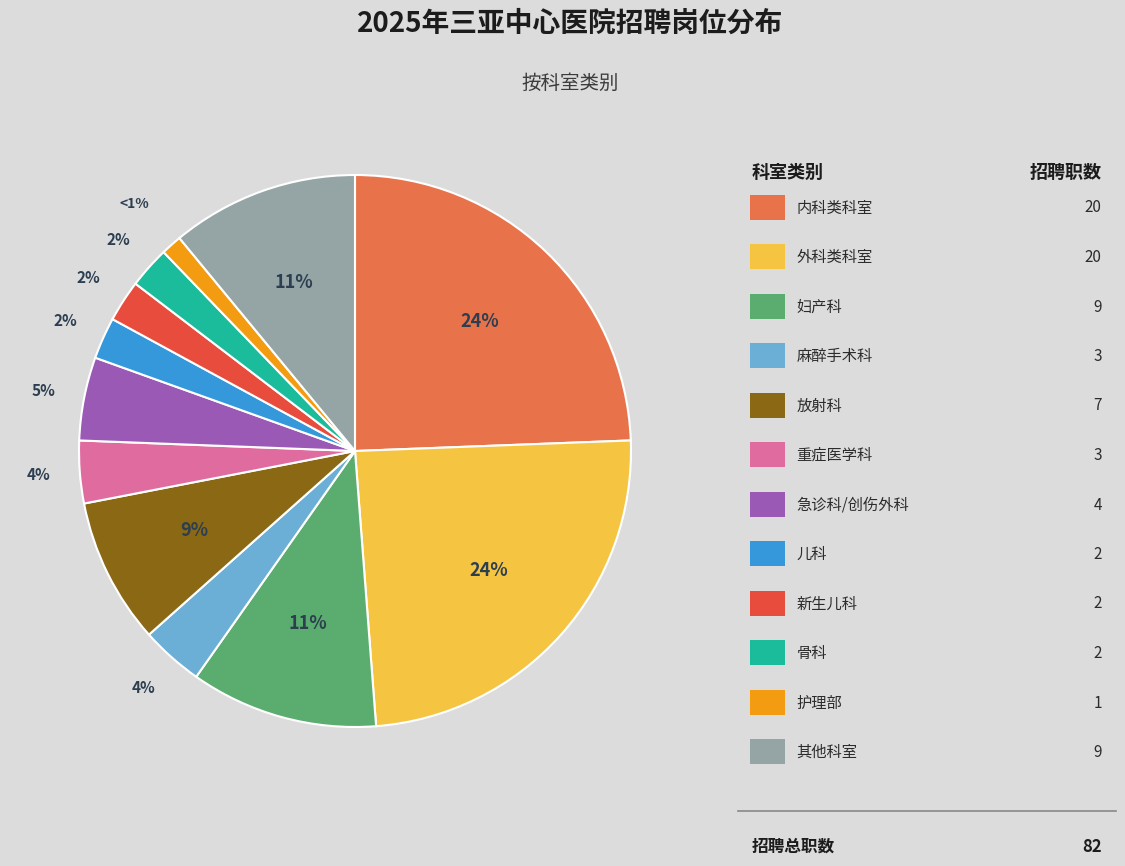

How many segments does this pie chart have?

12